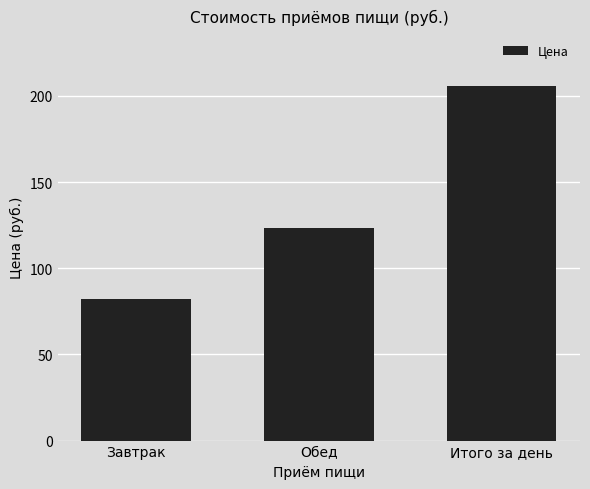

List the labels in order of value, largest first.

Итого за день, Обед, Завтрак